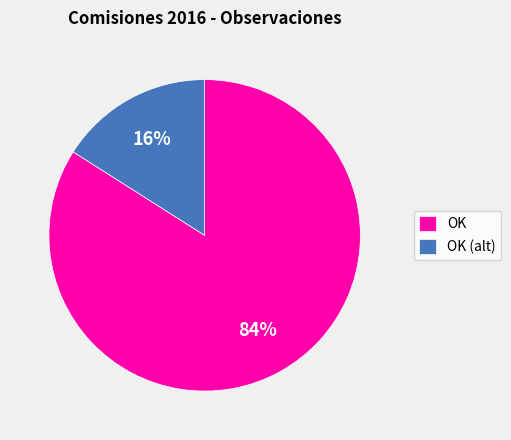

Which slice represents more than half of the pie?

OK